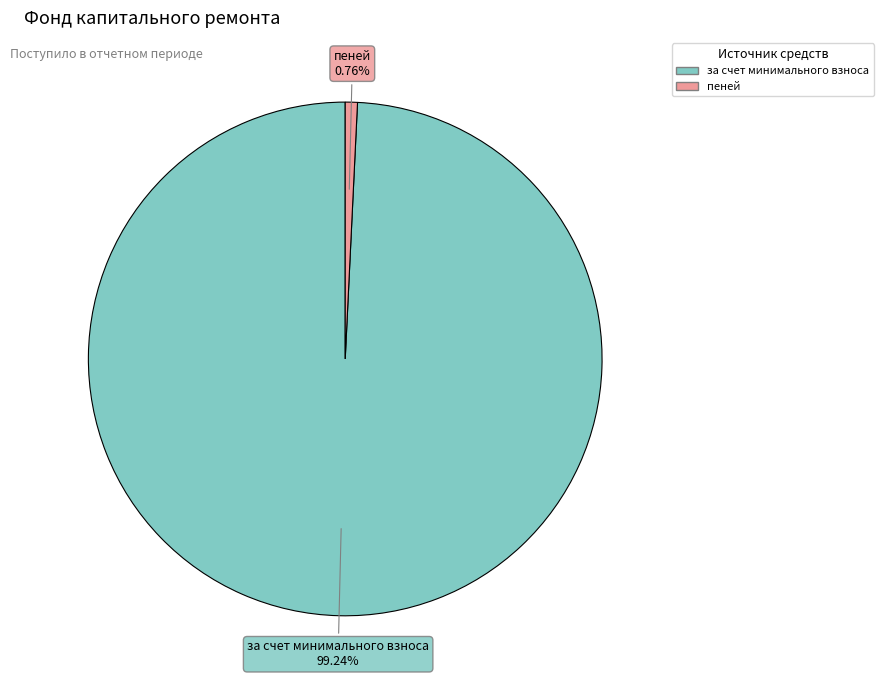

Does any single category account for the majority?

Yes